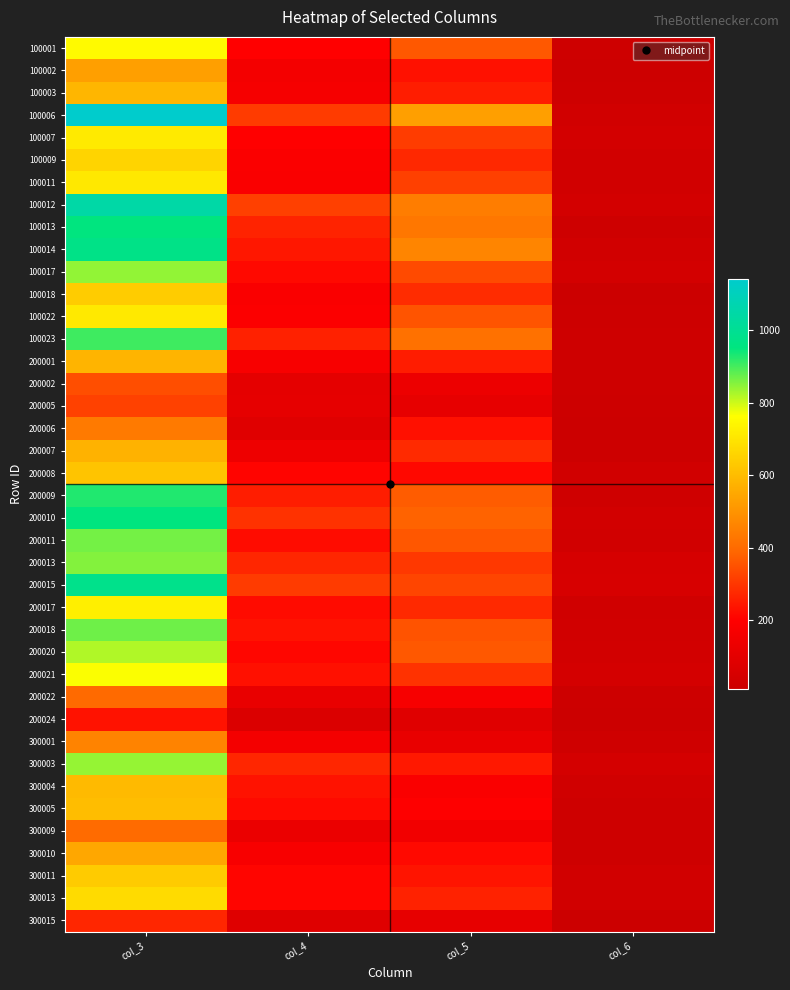

At which category is the sum across all series the highest?

col_3